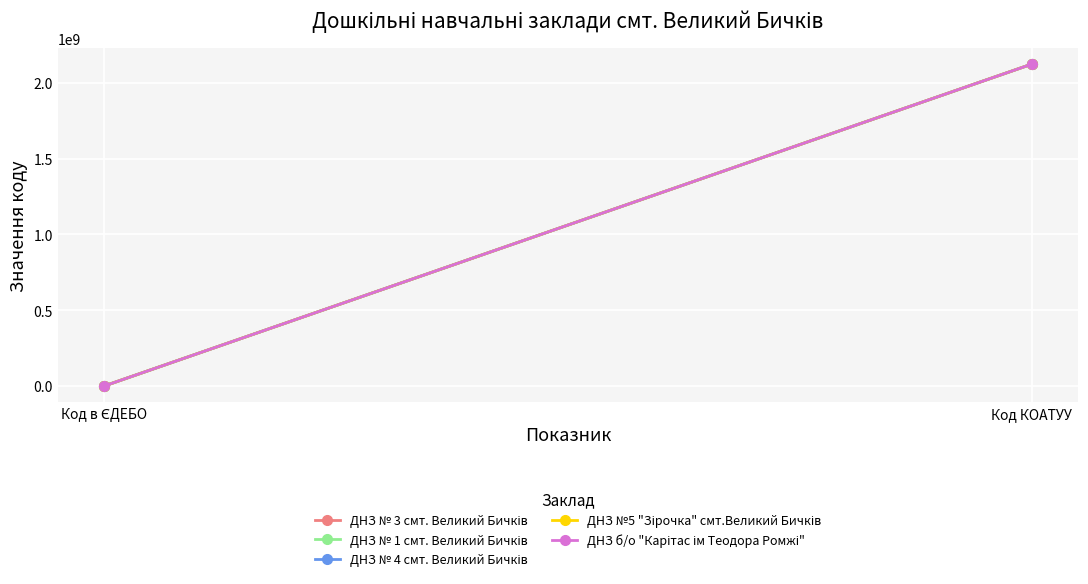

What are all the series names shown in the legend?

ДНЗ № 3 смт. Великий Бичків, ДНЗ № 1 смт. Великий Бичків, ДНЗ № 4 смт. Великий Бичків, ДНЗ №5 "Зірочка" смт.Великий Бичків, ДНЗ б/о "Карітас ім Теодора Ромжі"